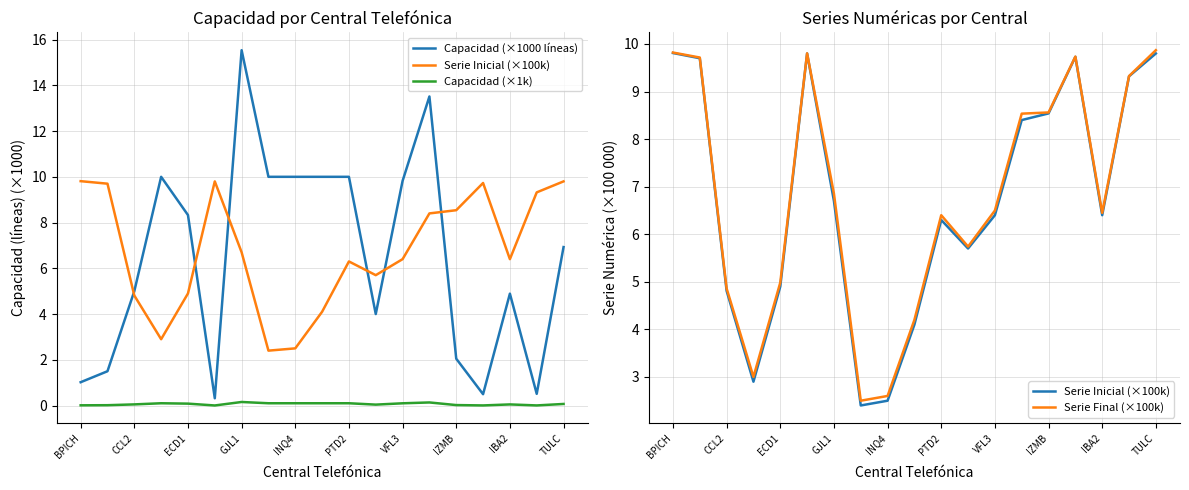

In Serie Inicial (×100k), how many points are lower than both neighbors (excluding endpoints)?

4